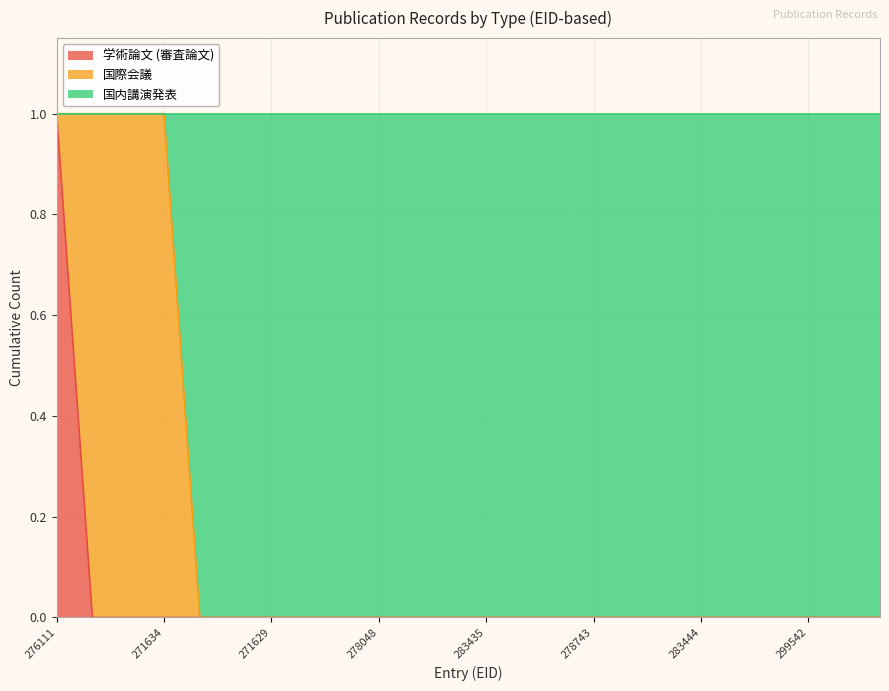

The 学術論文 (審査論文) series shows 1 at 283435. True or false?

False